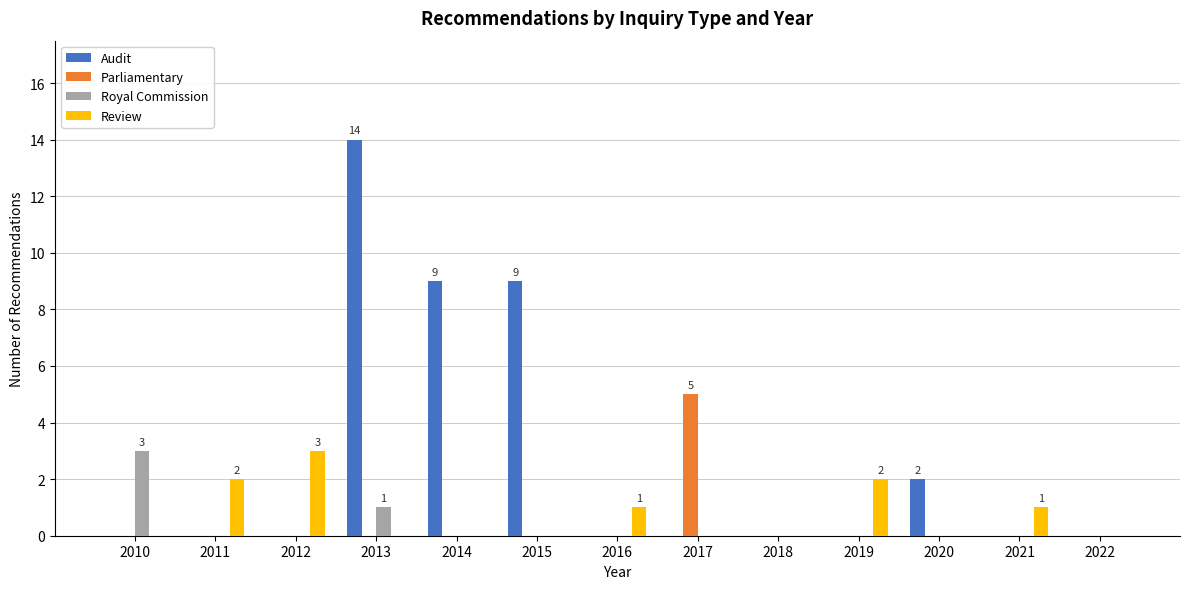

Reading right to left, extract all data points from this chart.

Audit: 0	0	2	0	0	0	0	9	9	14	0	0	0
Parliamentary: 0	0	0	0	0	5	0	0	0	0	0	0	0
Royal Commission: 0	0	0	0	0	0	0	0	0	1	0	0	3
Review: 0	1	0	2	0	0	1	0	0	0	3	2	0